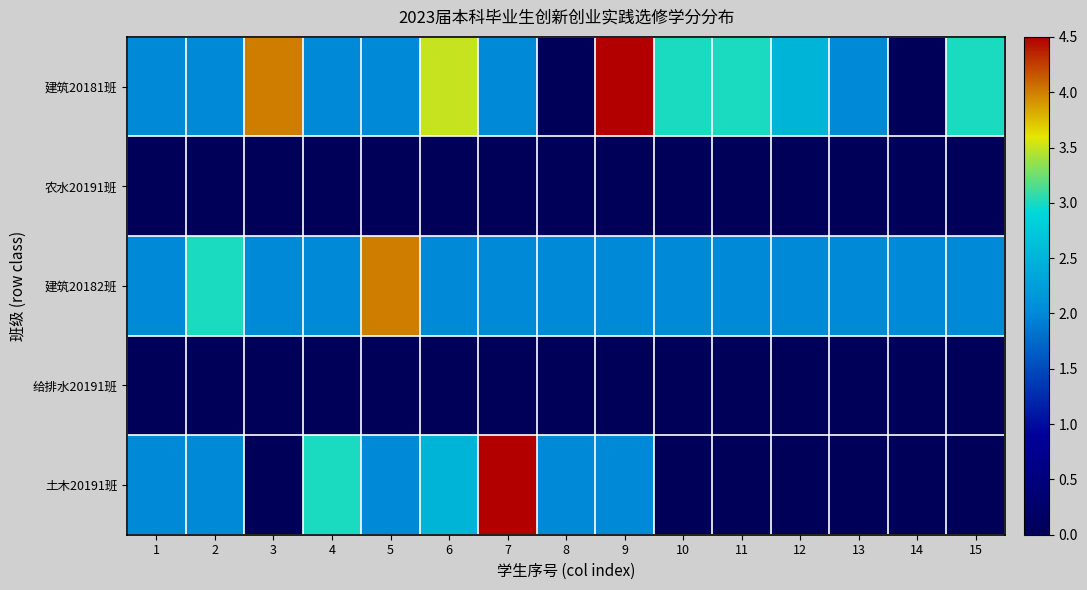

What is the difference between the highest and lowest values at 7?

4.5